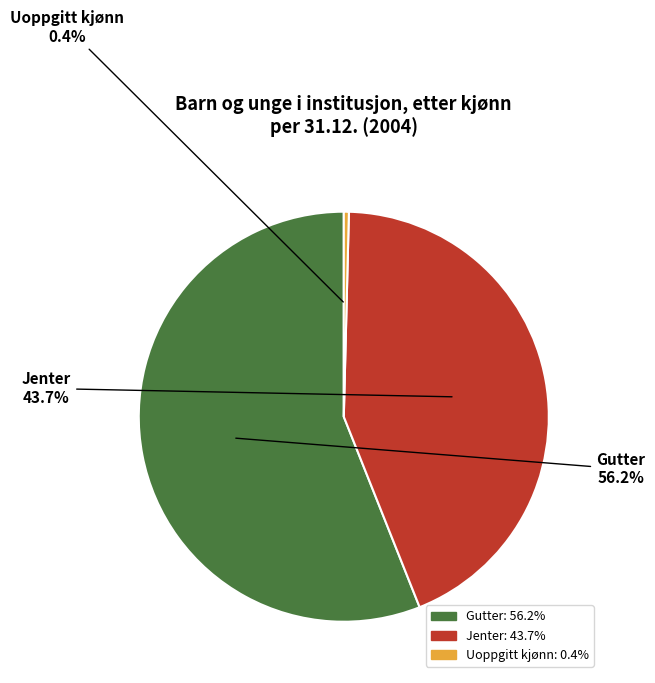

What is the change in value from Gutter to Uoppgitt kjønn?

-55.8